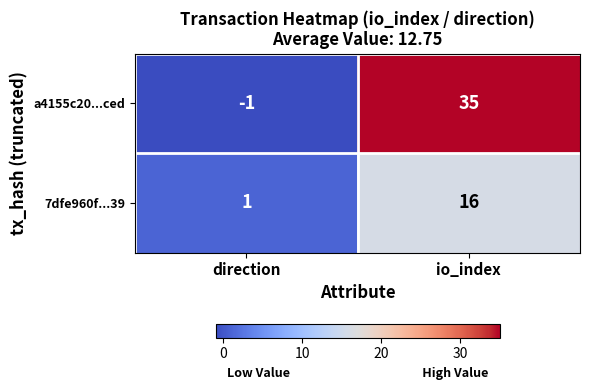

True or false: a4155c20...ced has a value of -1 at direction.

True